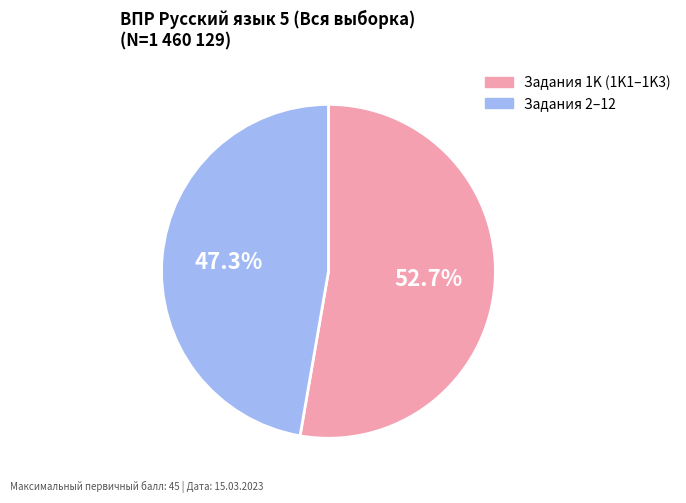

Is there a majority slice in this chart?

Yes